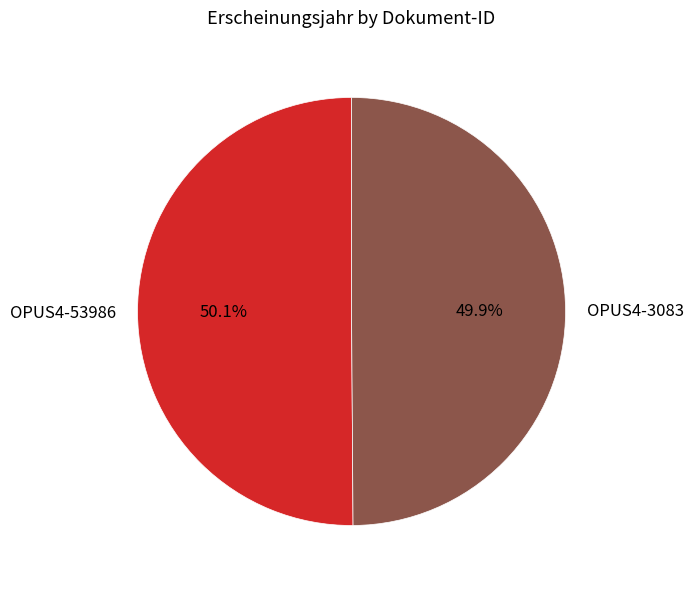

Does any single category account for the majority?

Yes